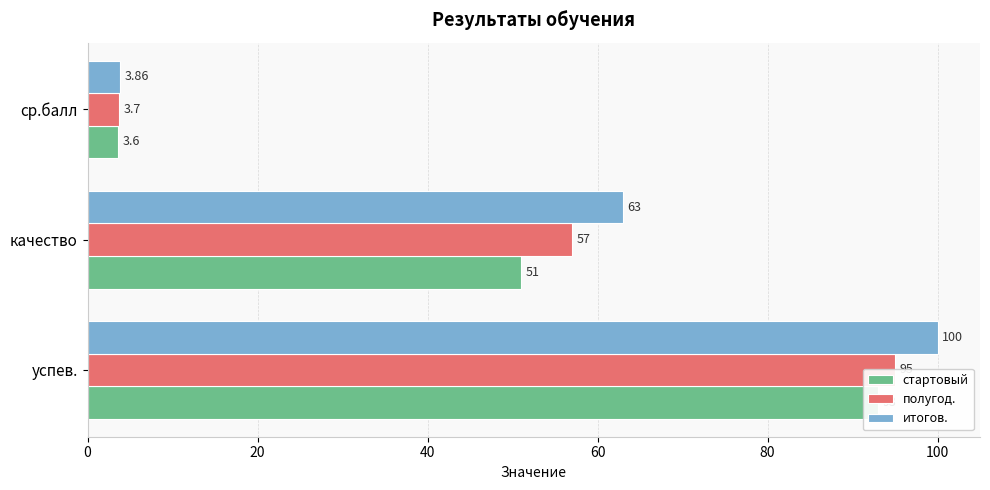

What is the maximum value for стартовый?

93.0